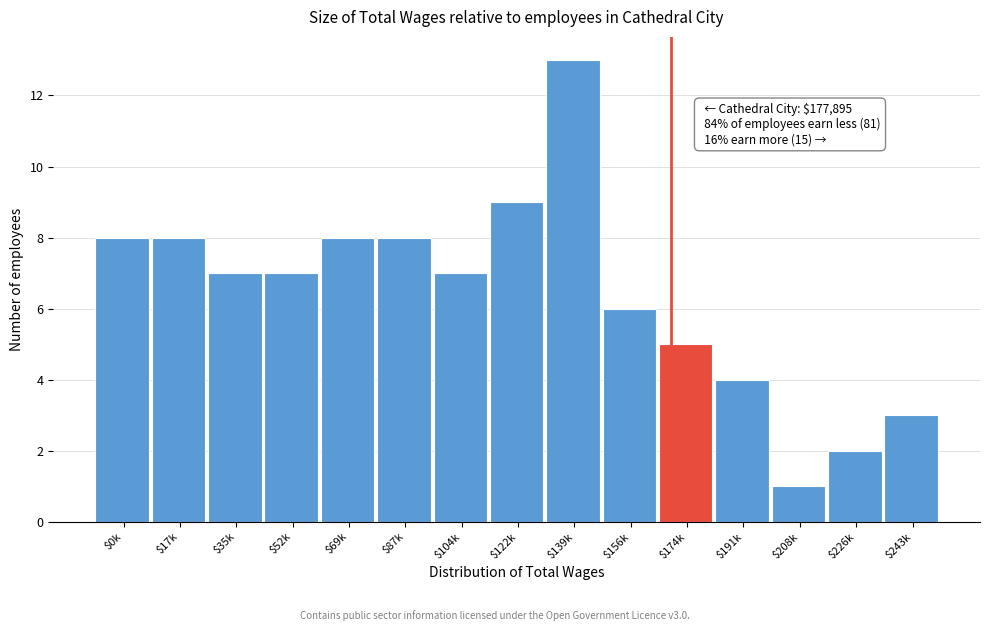

Reading left to right, what are all the values shown in this chart?

8	8	7	7	8	8	7	9	13	6	5	4	1	2	3